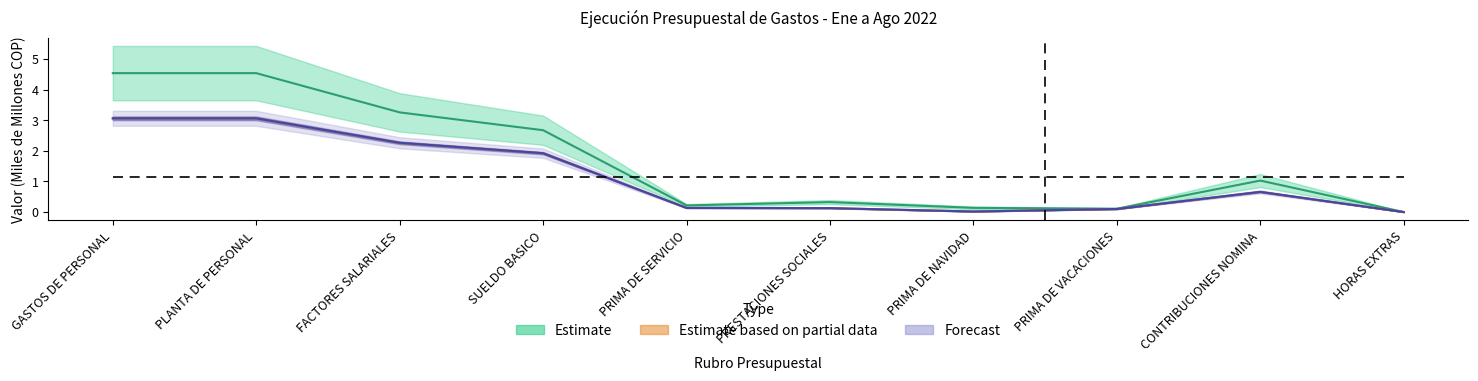

Is it true that Compromisos Acumulados equals 0.0 at PRIMA DE NAVIDAD?

True